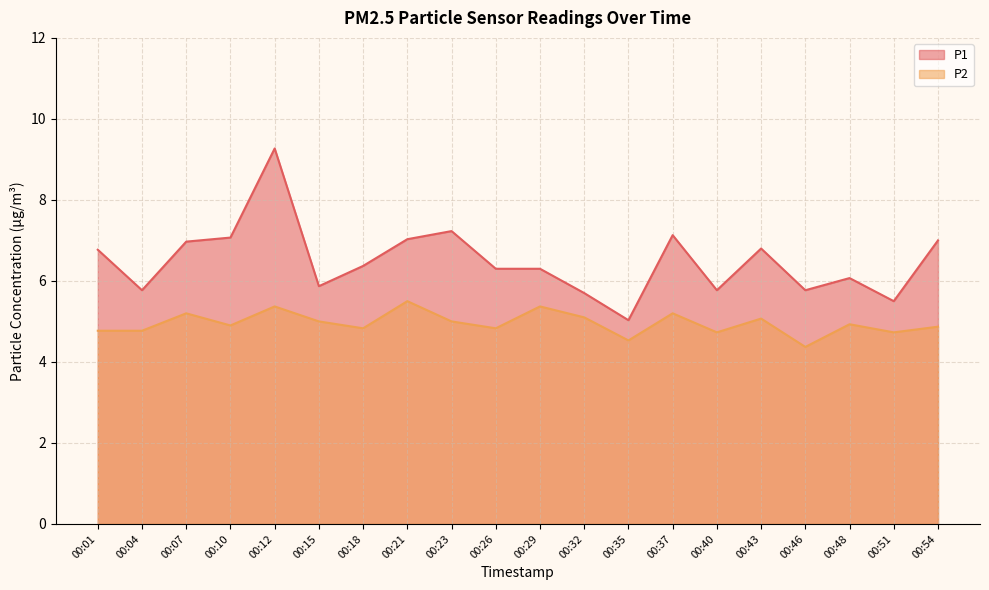

What is the spread (max minus min) of values at 00:46?

1.4